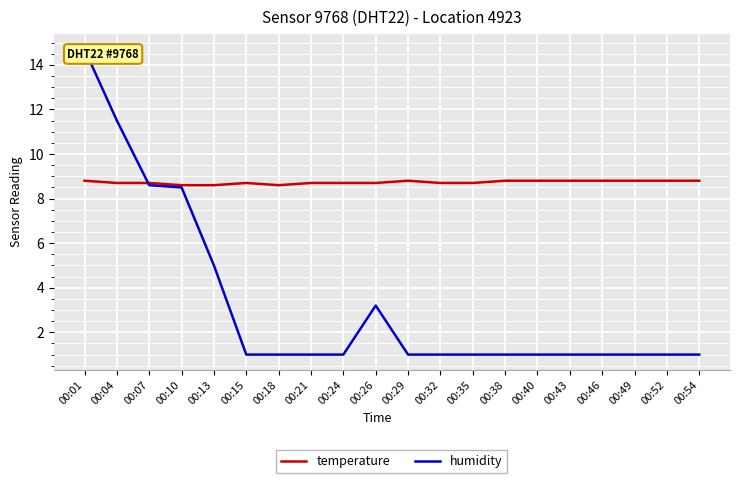

Which category has the lowest value in the temperature series?

00:10